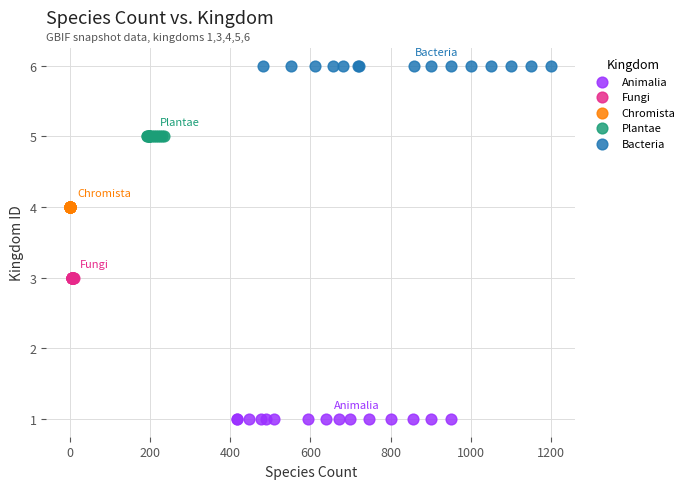

What are all the series names shown in the legend?

Animalia, Fungi, Chromista, Plantae, Bacteria